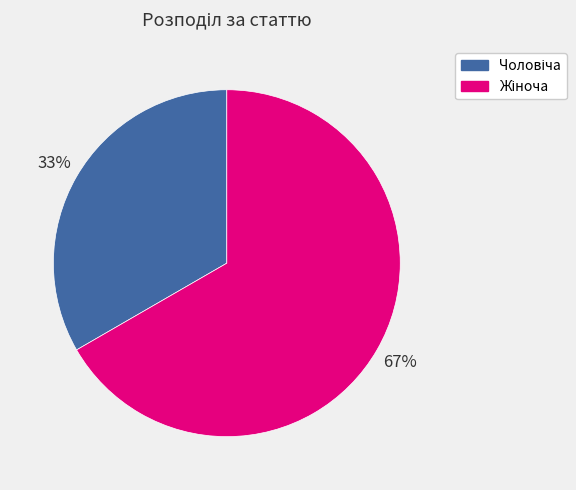

To the nearest percent, what is the average slice percentage?

50%